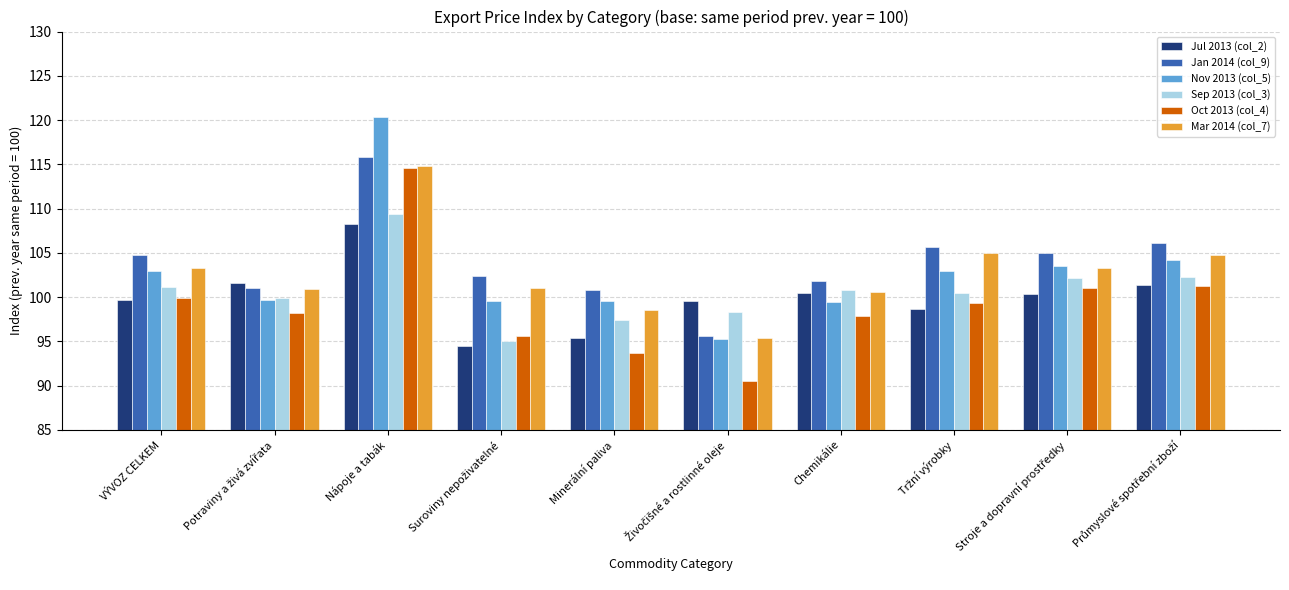

At which category does the chart reach its peak across all series?

Nápoje a tabák